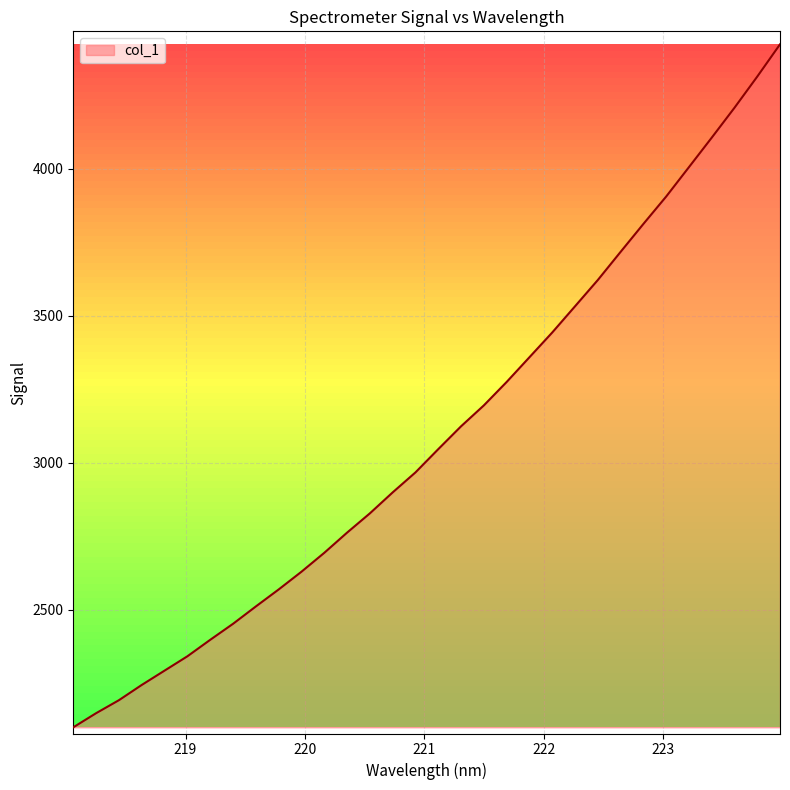

What is the difference between the maximum and minimum values?

2321.0